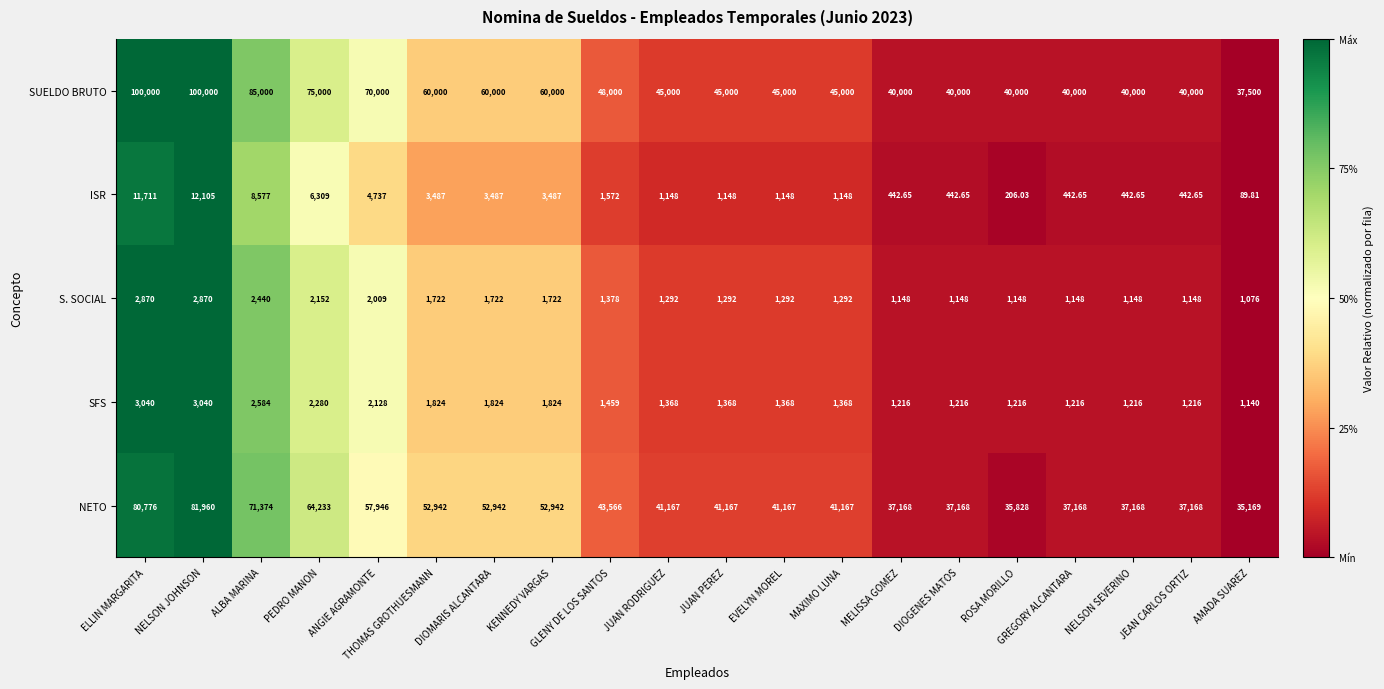

Which series has the widest spread of values?

SUELDO BRUTO